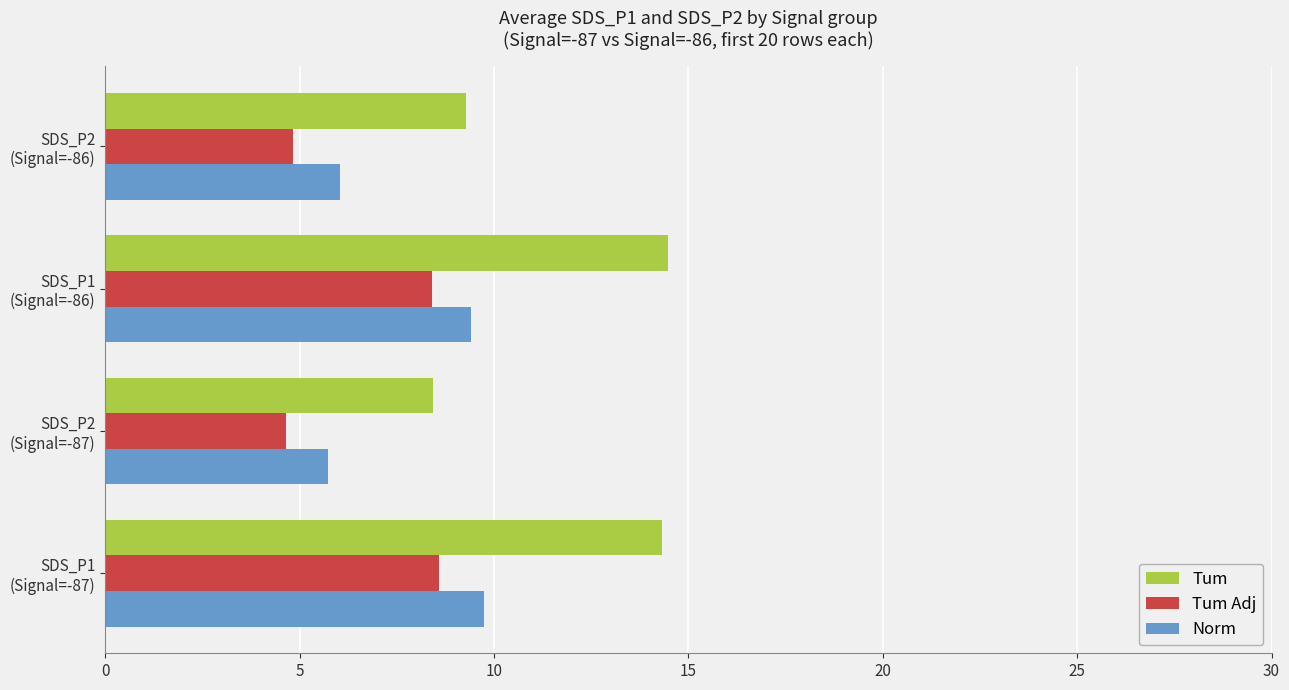

Rank the series by their average value, from lowest to highest.

Tum Adj, Norm, Tum